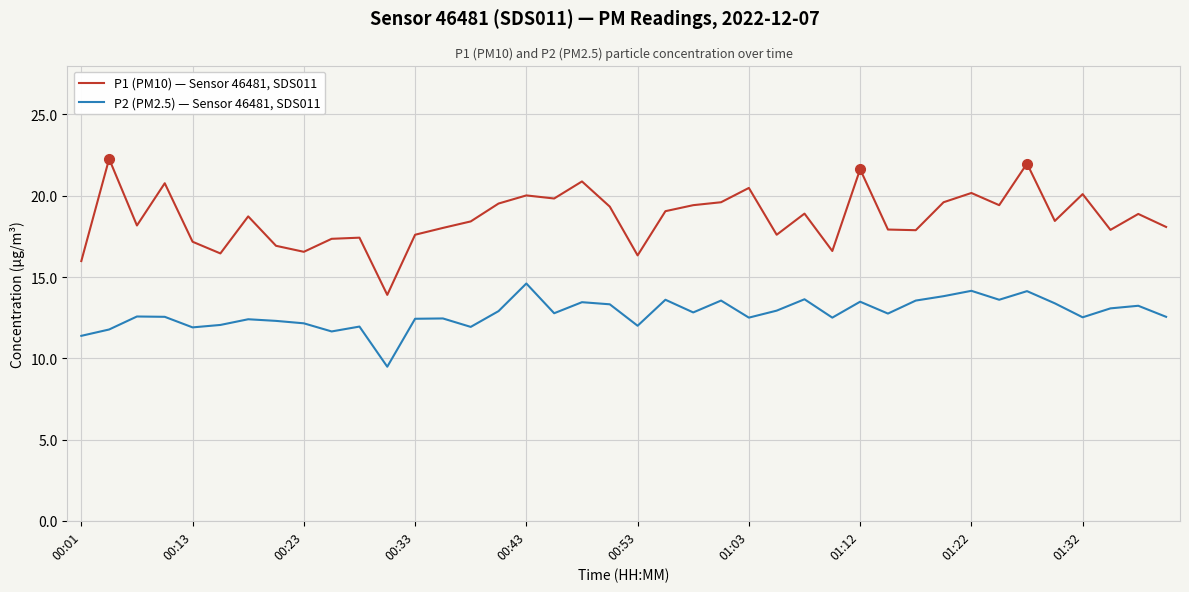

What are all the series names shown in the legend?

P1 (PM10) — Sensor 46481, SDS011, P2 (PM2.5) — Sensor 46481, SDS011